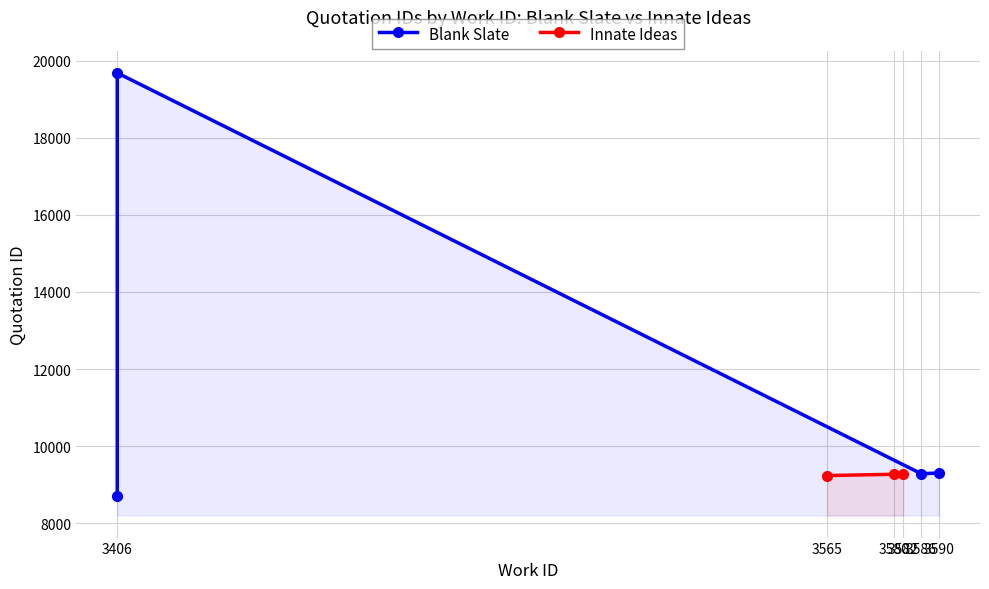

True or false: Blank Slate has more than 2 points higher than both neighbors.

False